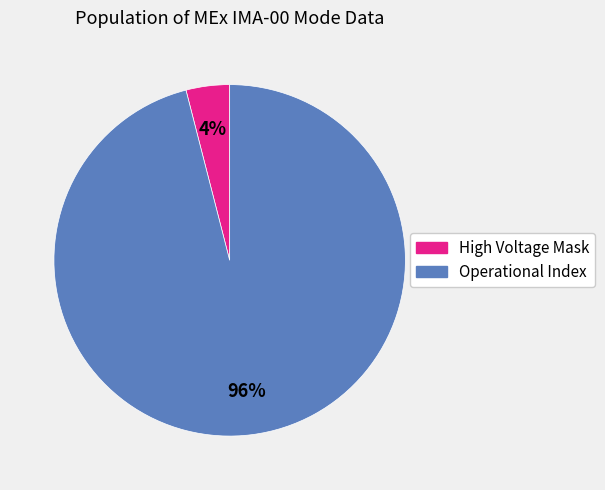

How many segments does this pie chart have?

2